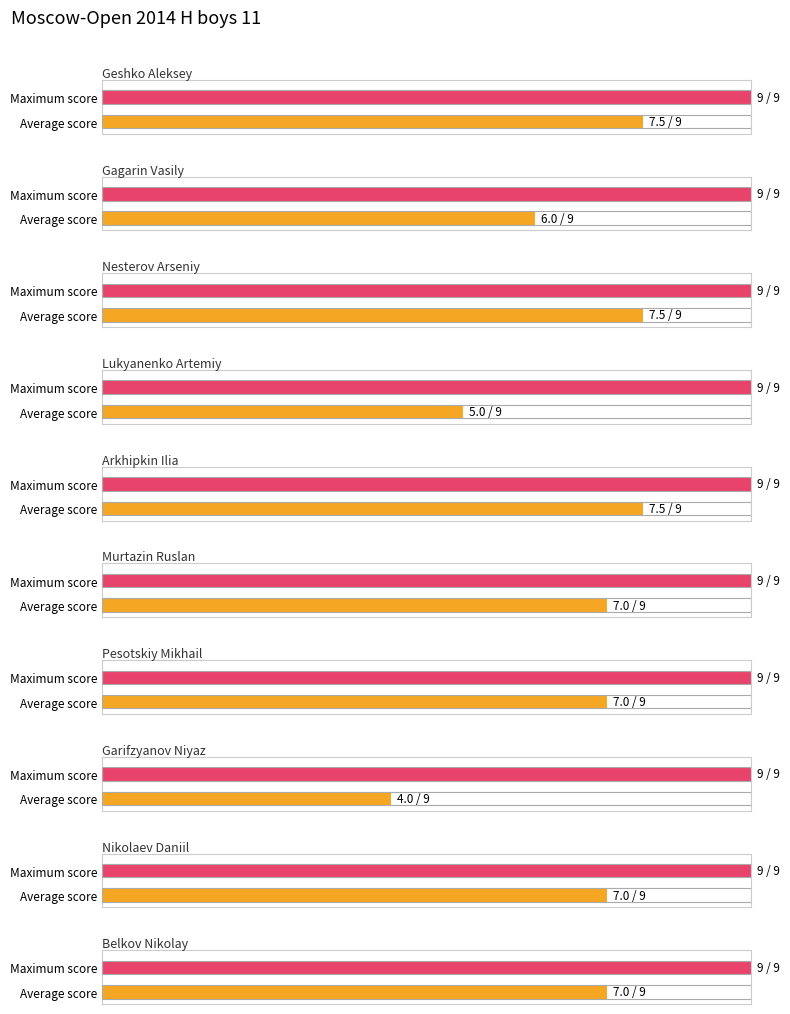

Rank the categories by Max Score value from highest to lowest.

Geshko Aleksey, Gagarin Vasily, Nesterov Arseniy, Lukyanenko Artemiy, Arkhipkin Ilia, Murtazin Ruslan, Pesotskiy Mikhail, Garifzyanov Niyaz, Nikolaev Daniil, Belkov Nikolay